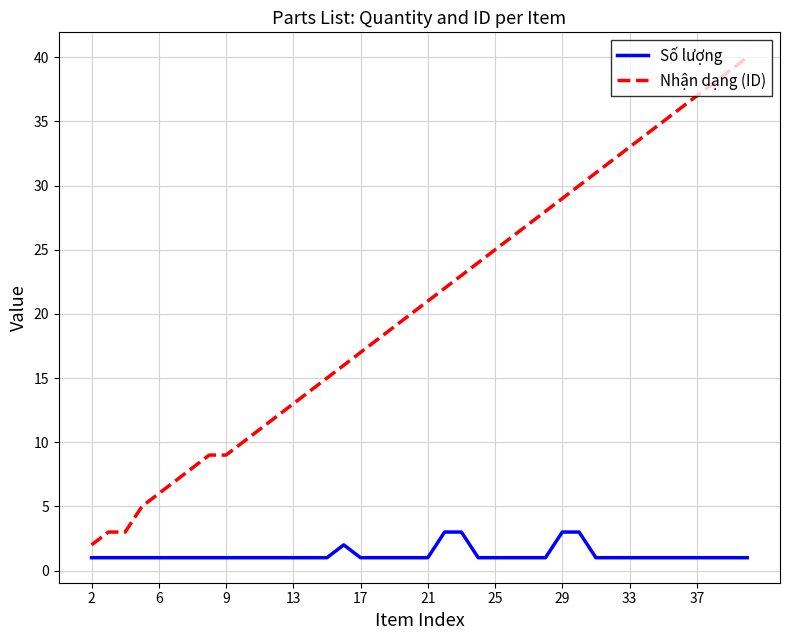

What is the maximum value shown in the chart?

40